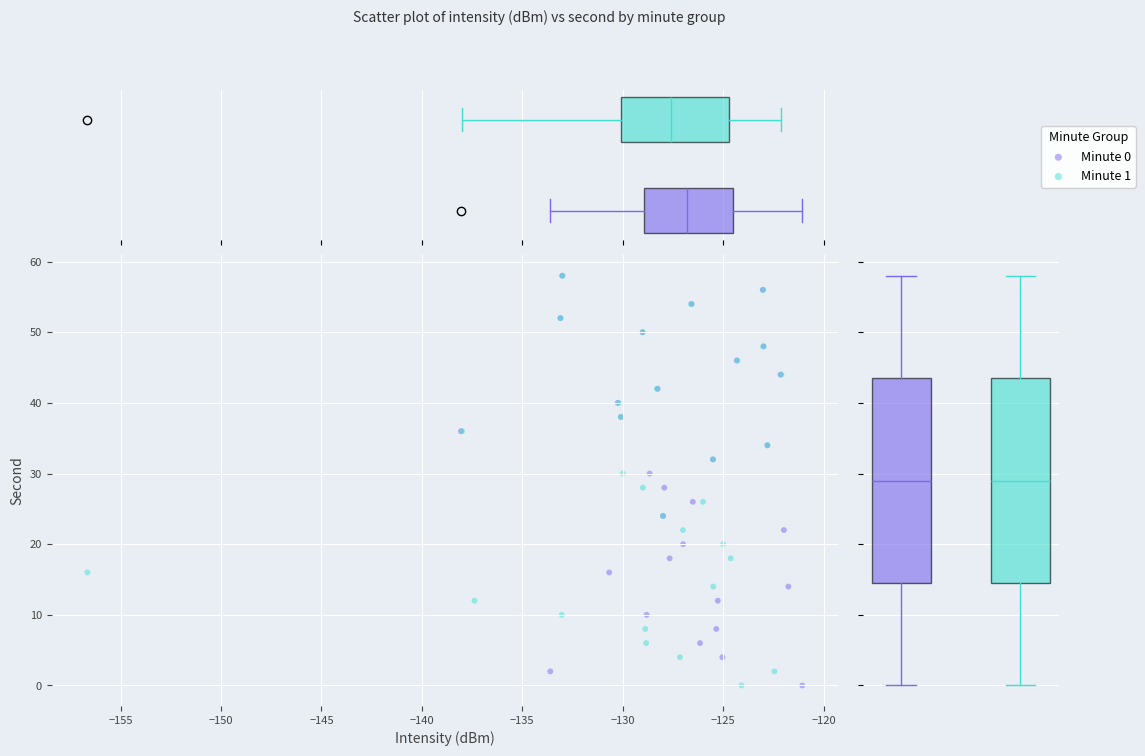

What are all the series names shown in the legend?

Minute 0, Minute 1